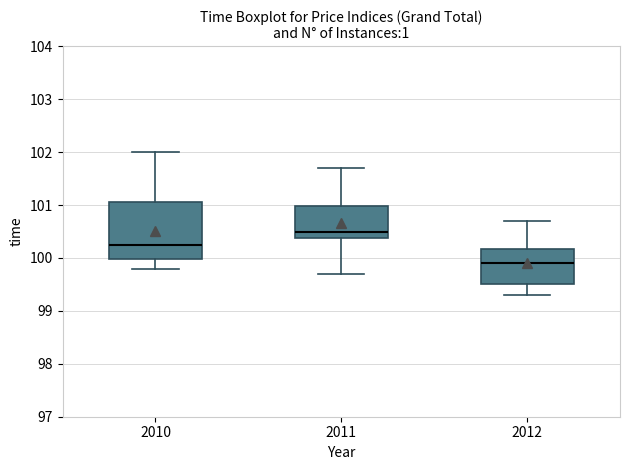

Where does the median line of the box at x = 2011 sit on the y-axis? The values are not printed on the chart, so give them approximately, as read against the axis.

100.5